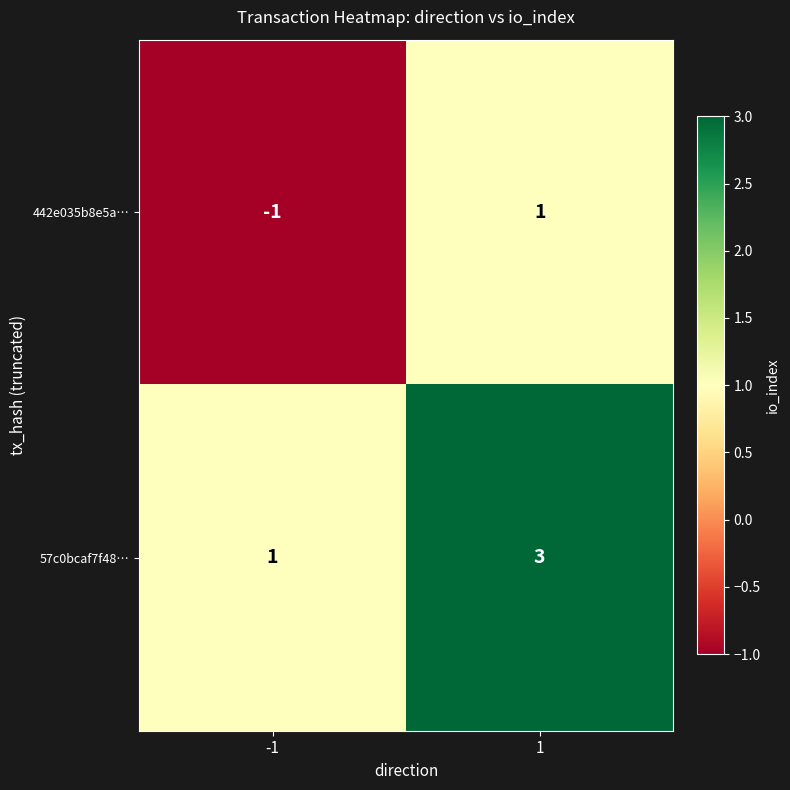

What is the sum of the 57c0bcaf7f48… values at 1 and -1?

4